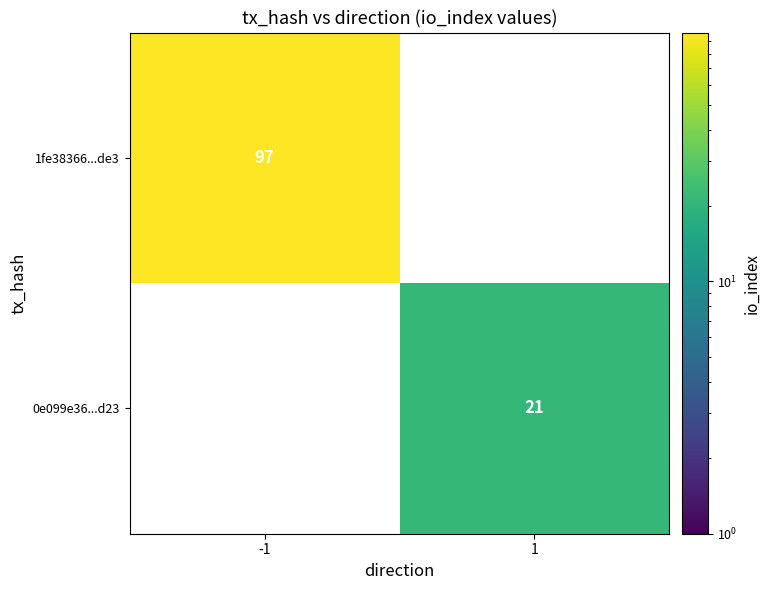

The 0e099e36...d23 series shows 12 at 1. True or false?

False